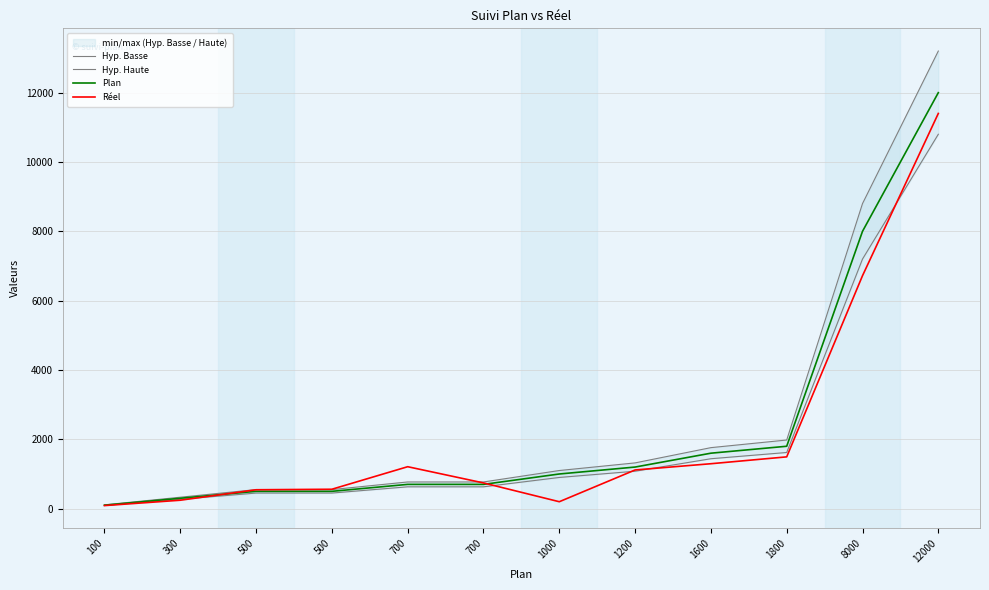

What is the difference between the highest and lowest values at 1200?

240